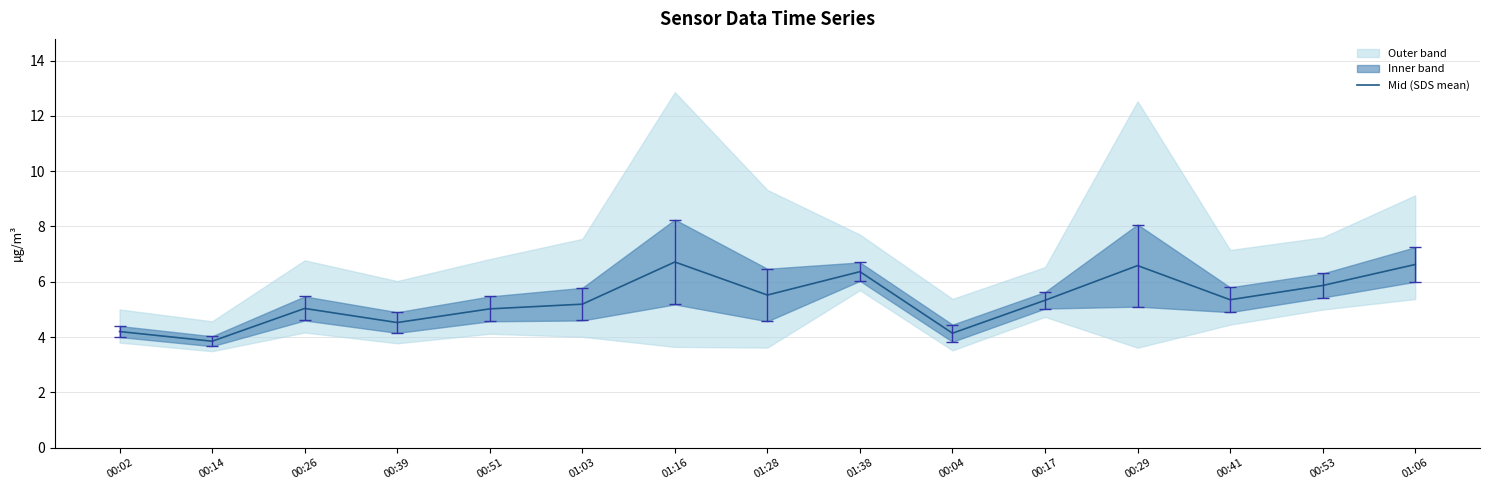

Approximately how many times larger is the value at 00:39 compared to 01:38?

0.7